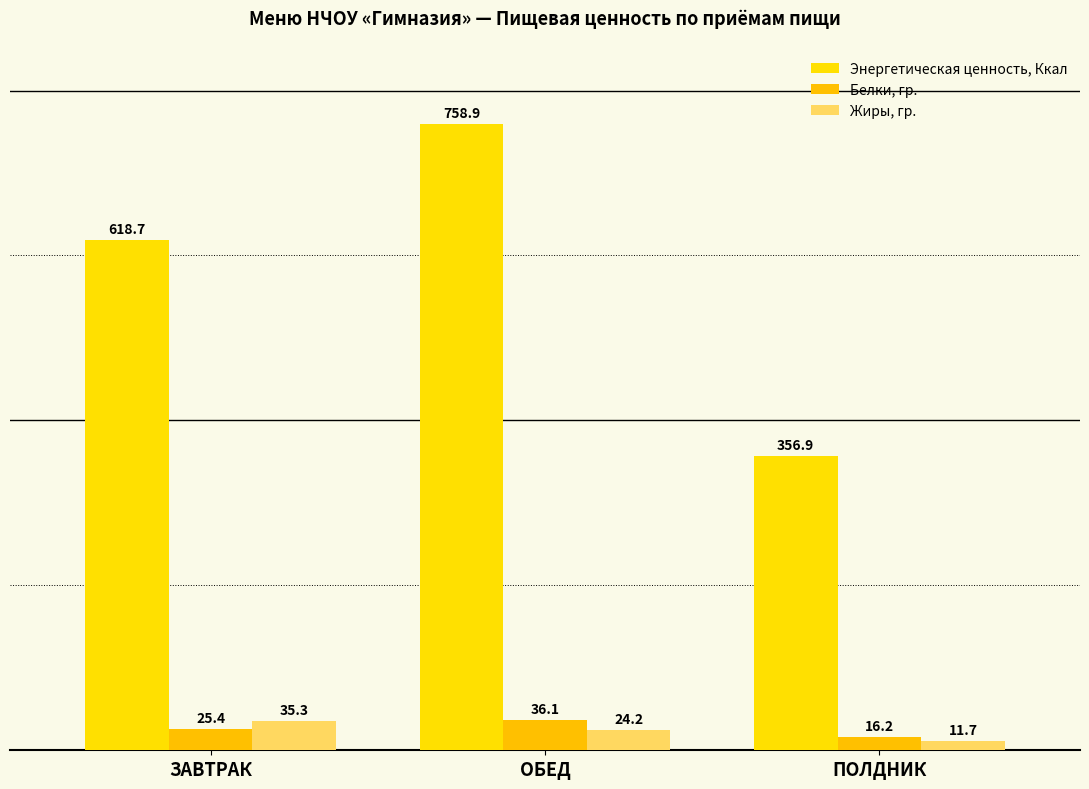

At which label is Белки, гр. closest to 26?

ЗАВТРАК